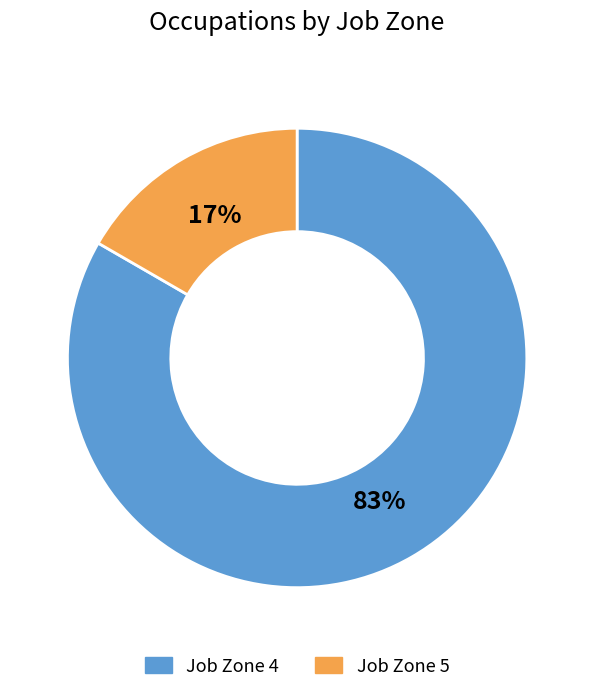

Which category accounts for the majority?

Job Zone 4